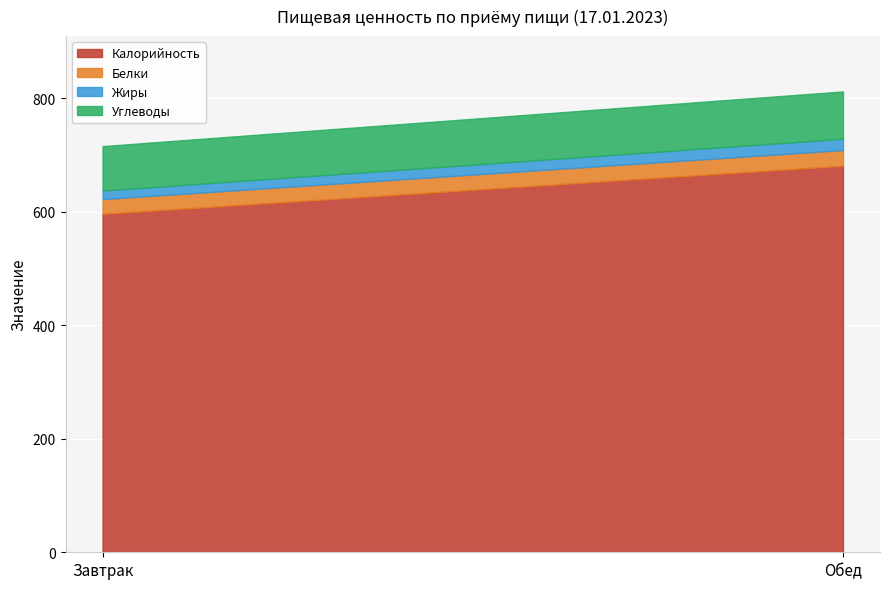

List the series in order of their peak value, highest first.

Калорийность, Углеводы, Белки, Жиры